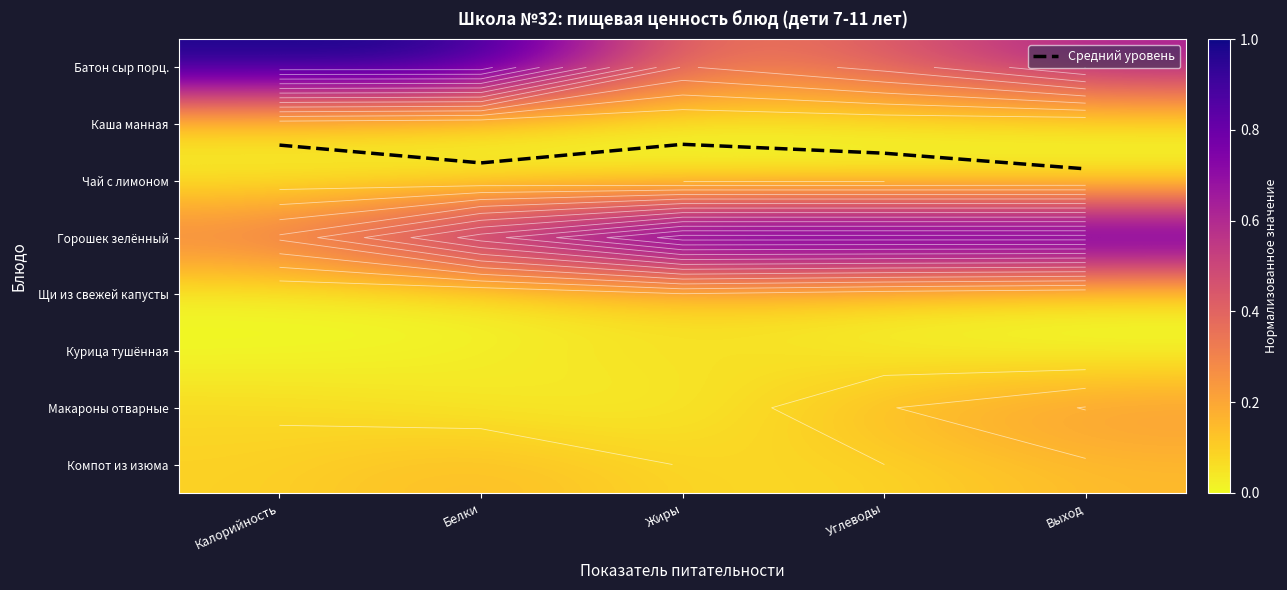

Between Жиры and Углеводы, which is larger?

Углеводы